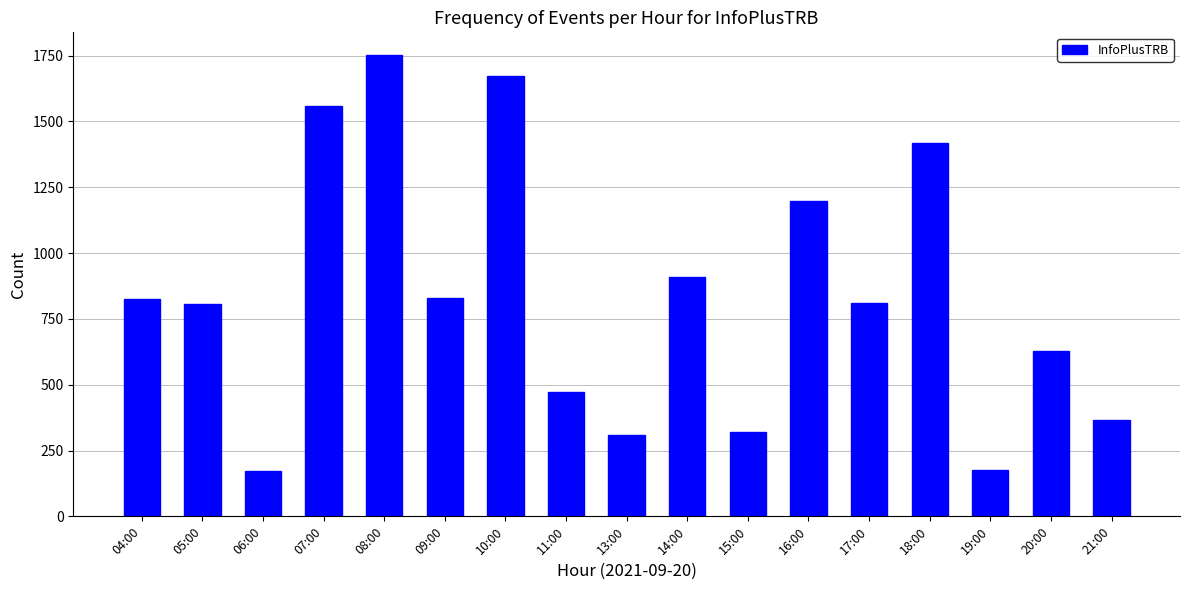

Where is the data nearest to the value 962?

14:00